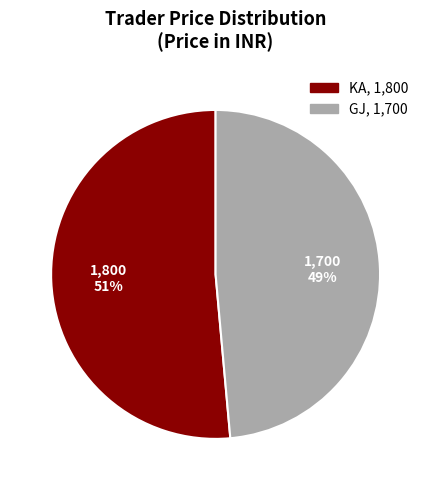

Is it true that KA is 51% of the pie?

True